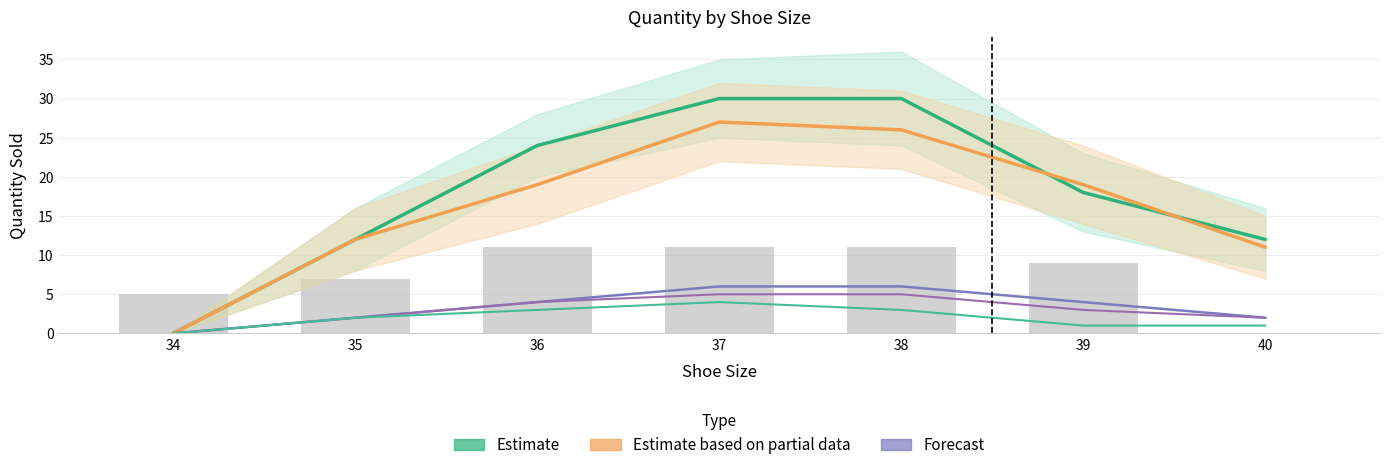

Count the number of categories in the chart.

7